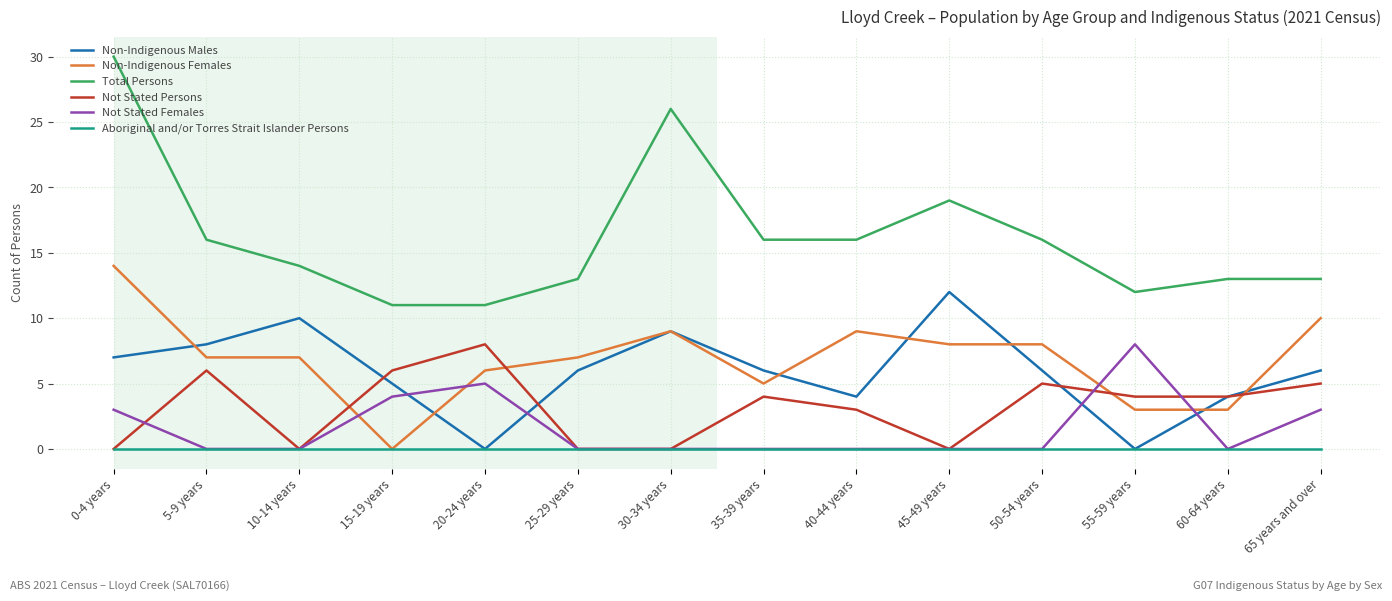

Reading right to left, transcribe all the data shown in this chart.

Non-Indigenous Males: 65 years and over=6	60-64 years=4	55-59 years=0	50-54 years=6	45-49 years=12	40-44 years=4	35-39 years=6	30-34 years=9	25-29 years=6	20-24 years=0	15-19 years=5	10-14 years=10	5-9 years=8	0-4 years=7
Non-Indigenous Females: 65 years and over=10	60-64 years=3	55-59 years=3	50-54 years=8	45-49 years=8	40-44 years=9	35-39 years=5	30-34 years=9	25-29 years=7	20-24 years=6	15-19 years=0	10-14 years=7	5-9 years=7	0-4 years=14
Total Persons: 65 years and over=13	60-64 years=13	55-59 years=12	50-54 years=16	45-49 years=19	40-44 years=16	35-39 years=16	30-34 years=26	25-29 years=13	20-24 years=11	15-19 years=11	10-14 years=14	5-9 years=16	0-4 years=30
Not Stated Persons: 65 years and over=5	60-64 years=4	55-59 years=4	50-54 years=5	45-49 years=0	40-44 years=3	35-39 years=4	30-34 years=0	25-29 years=0	20-24 years=8	15-19 years=6	10-14 years=0	5-9 years=6	0-4 years=0
Not Stated Females: 65 years and over=3	60-64 years=0	55-59 years=8	50-54 years=0	45-49 years=0	40-44 years=0	35-39 years=0	30-34 years=0	25-29 years=0	20-24 years=5	15-19 years=4	10-14 years=0	5-9 years=0	0-4 years=3
Aboriginal and/or Torres Strait Islander Persons: 65 years and over=0	60-64 years=0	55-59 years=0	50-54 years=0	45-49 years=0	40-44 years=0	35-39 years=0	30-34 years=0	25-29 years=0	20-24 years=0	15-19 years=0	10-14 years=0	5-9 years=0	0-4 years=0